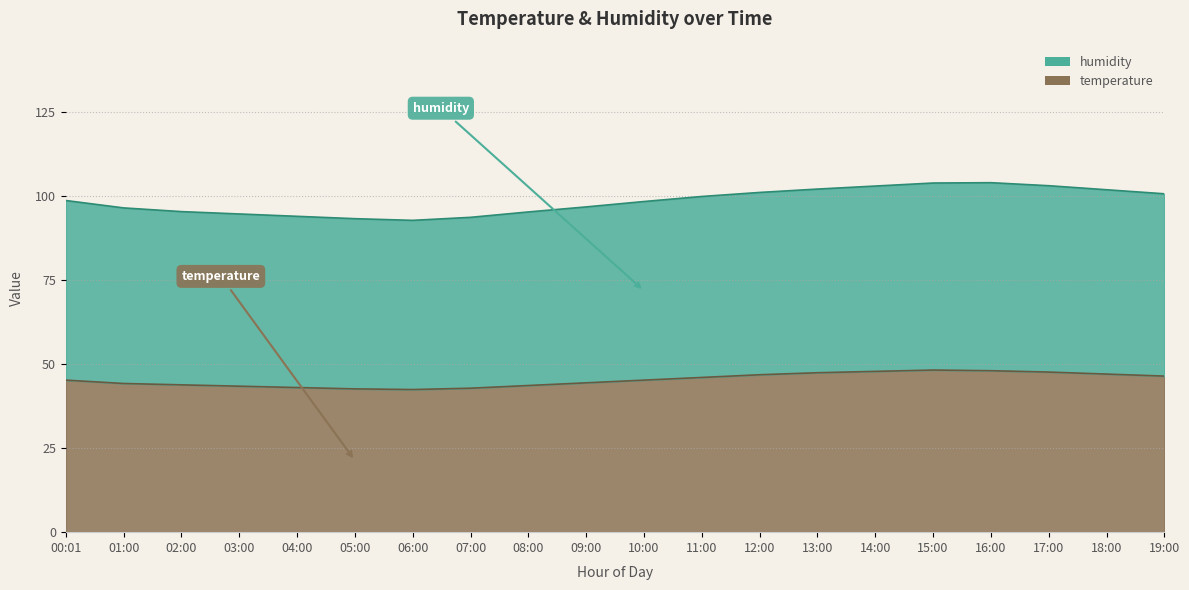

How many distinct data groups are displayed?

2